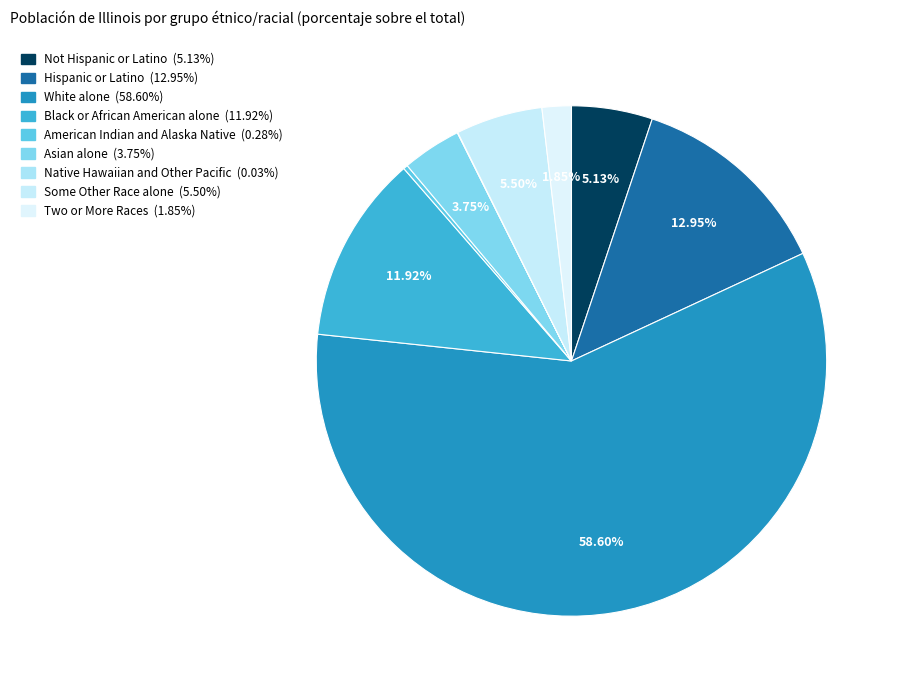

Is it true that Not Hispanic or Latino is 1% of the pie?

False